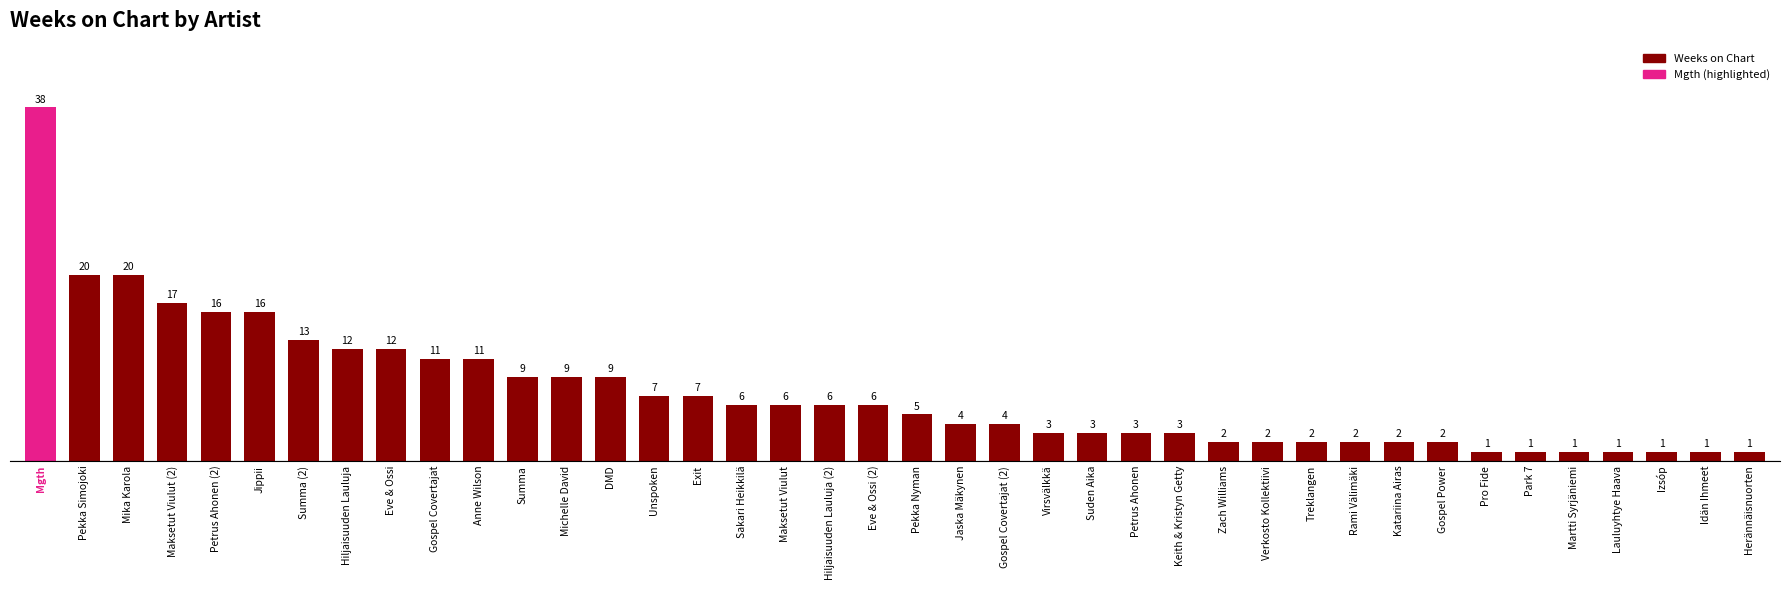

At which label does the data first exceed 6?

Mgth